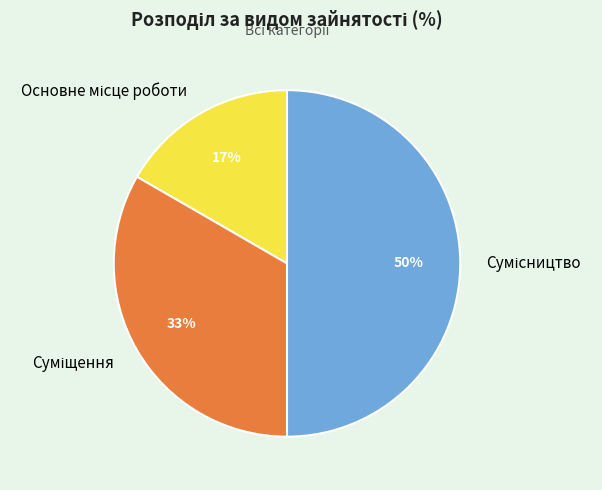

To the nearest percent, what is the difference between the largest and smallest slice percentages?

33%